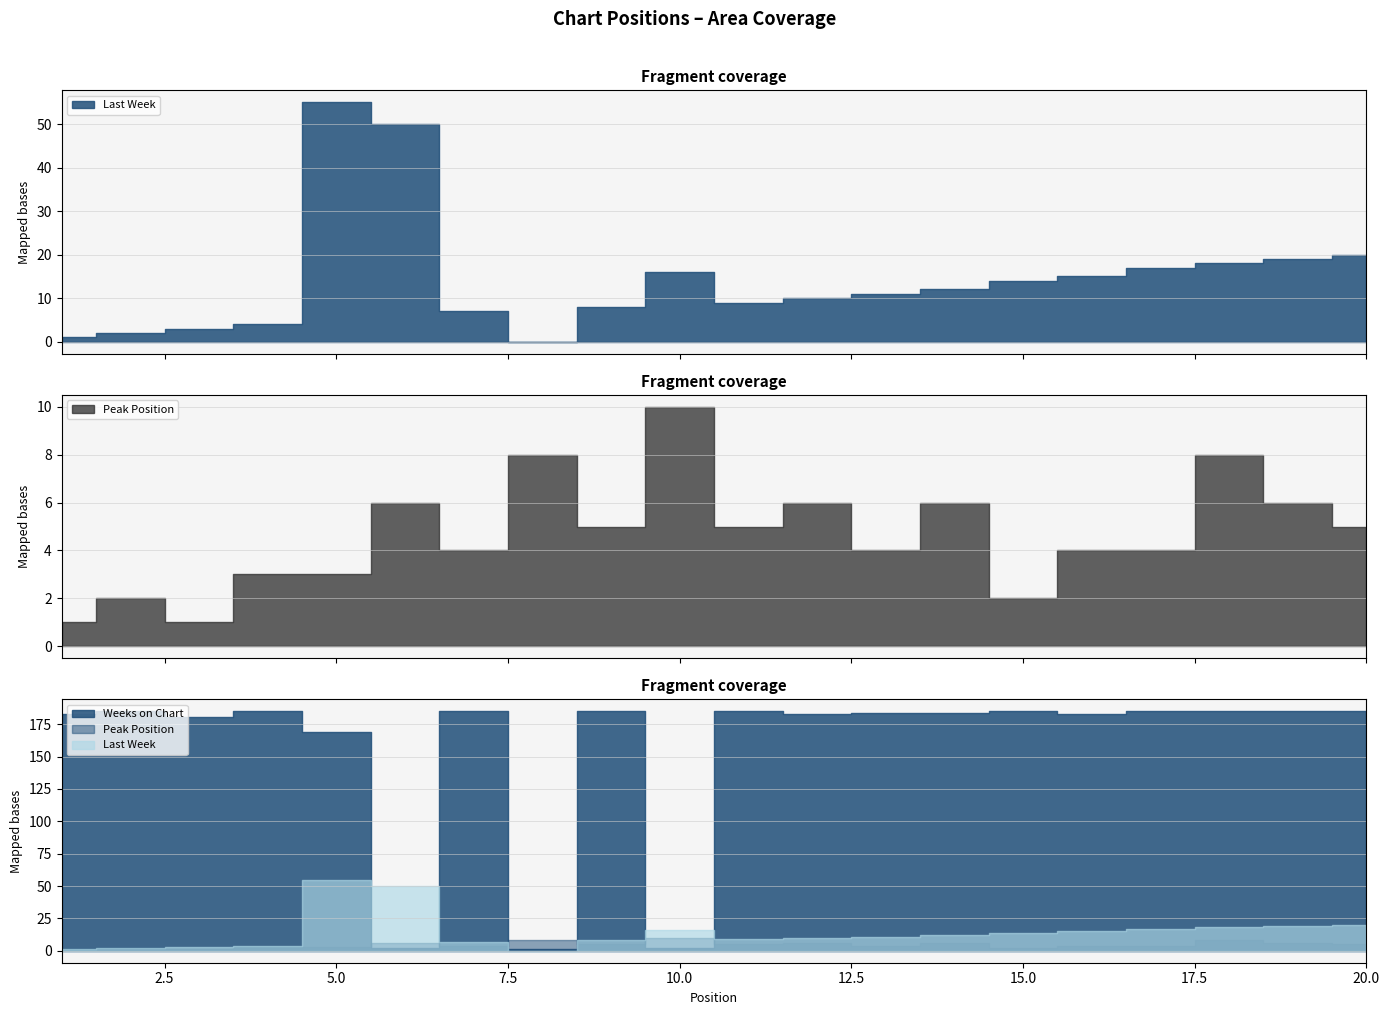

Which series has the largest range (max minus min)?

Weeks on Chart